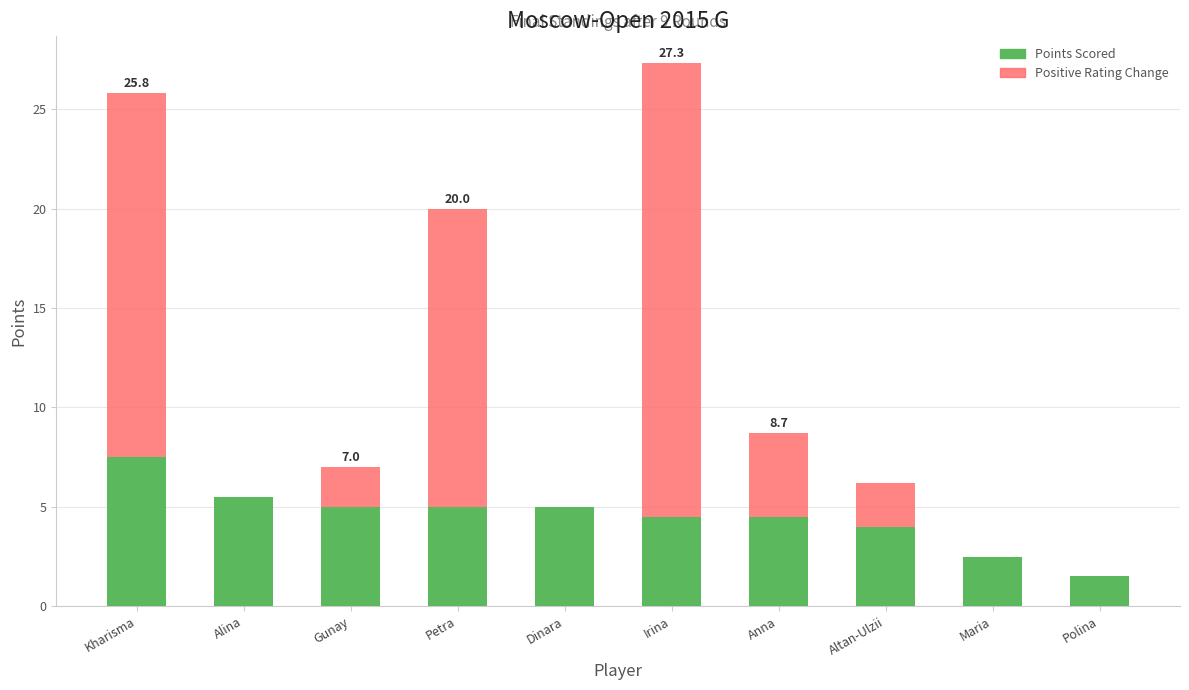

At which category is the sum across all series the highest?

Irina